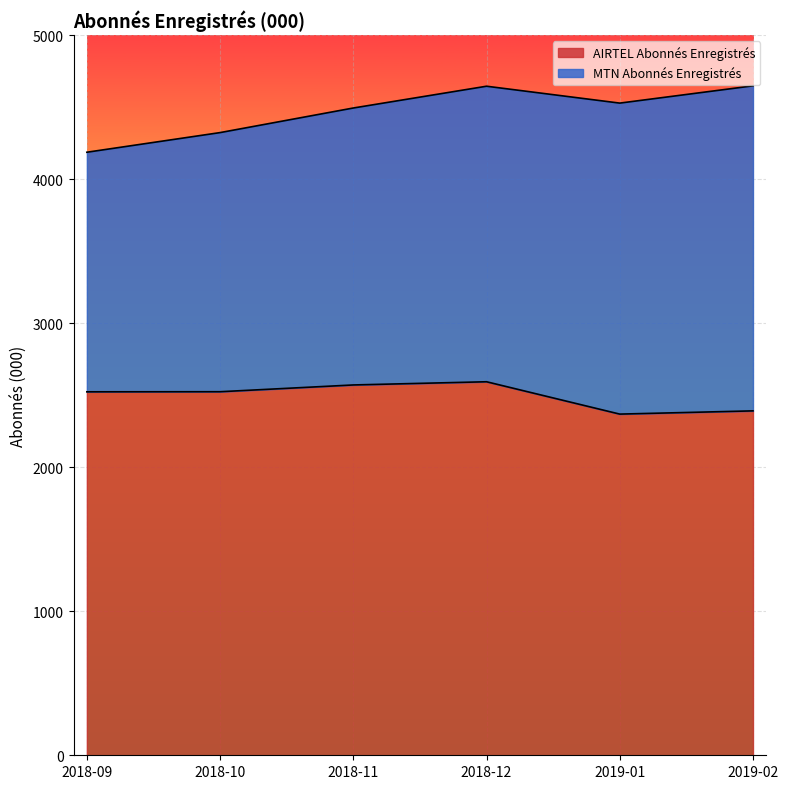

What is the minimum value for AIRTEL Abonnés Enregistrés?

2368.4